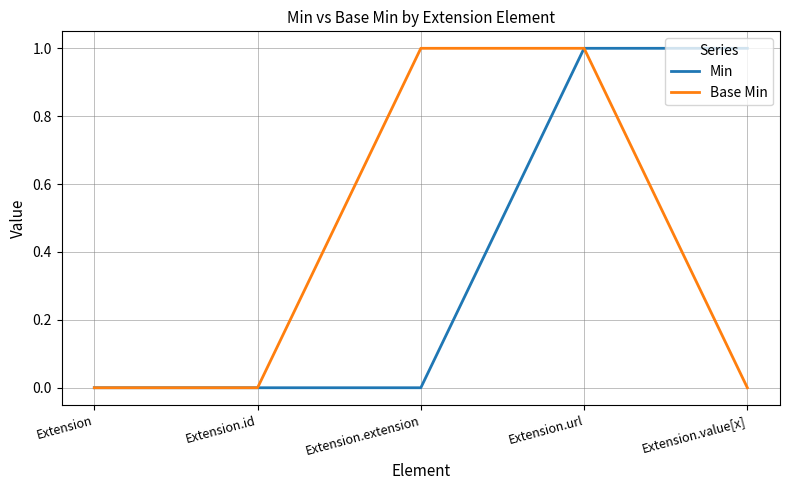

At which category is the sum across all series the highest?

Extension.url